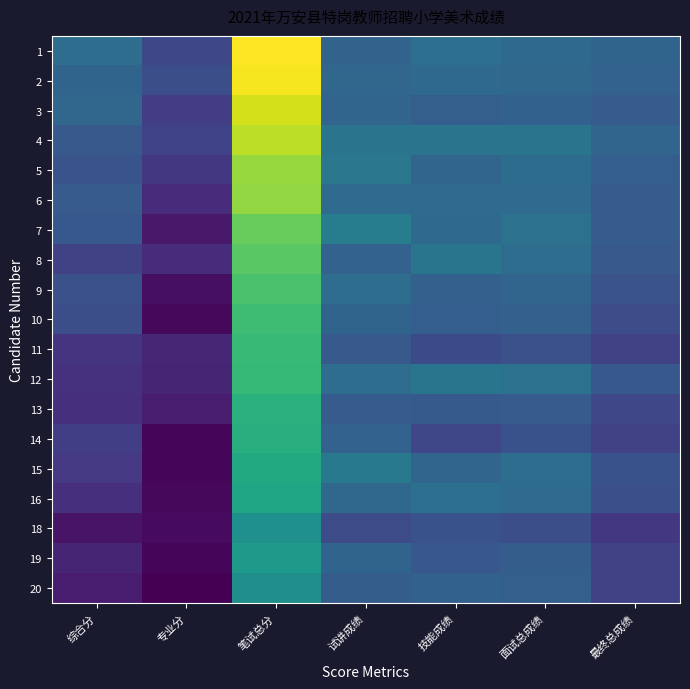

List the series in order of their peak value, highest first.

1, 2, 3, 4, 5, 6, 7, 8, 9, 10, 11, 12, 13, 14, 15, 16, 19, 18, 20